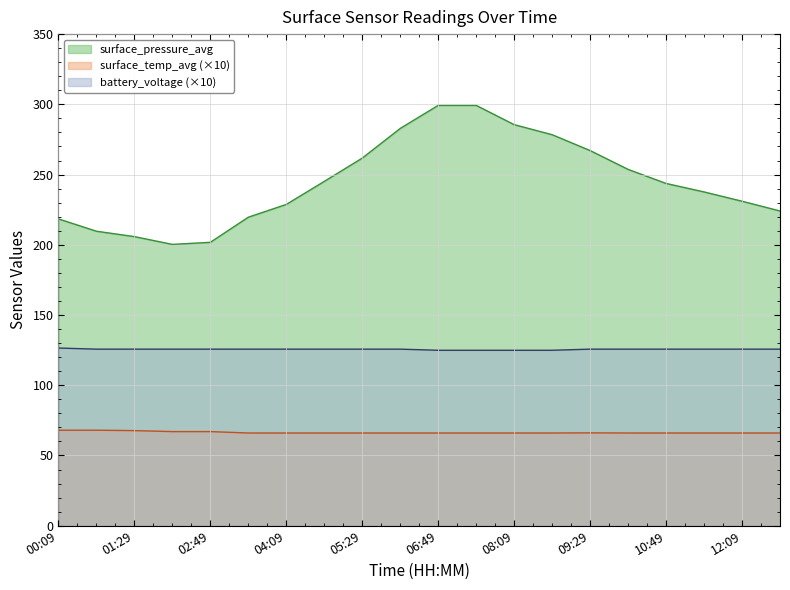

What is the average value of the battery_voltage series?

125.6